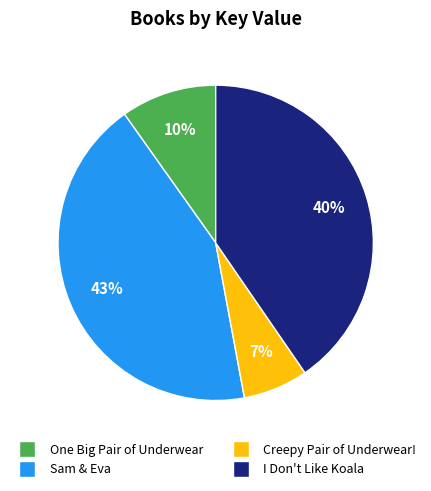

Which has a higher value, Creepy Pair of Underwear! or I Don't Like Koala?

I Don't Like Koala